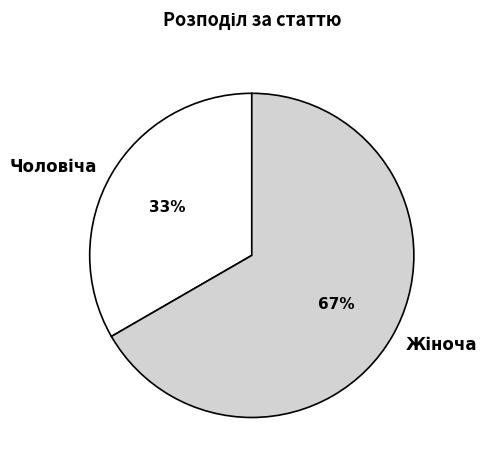

Is there a majority slice in this chart?

Yes